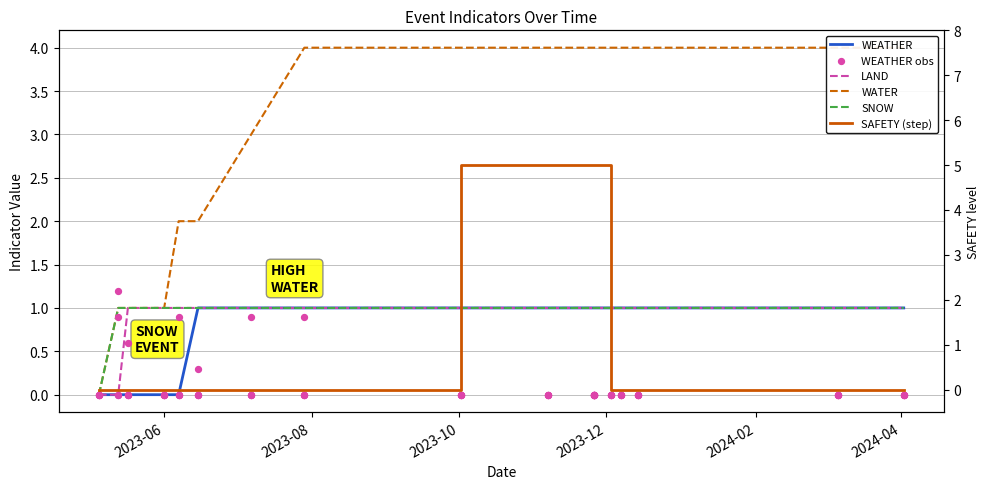

What are all the series names shown in the legend?

WEATHER, LAND, WATER, SNOW, WEATHER obs, SAFETY (step)